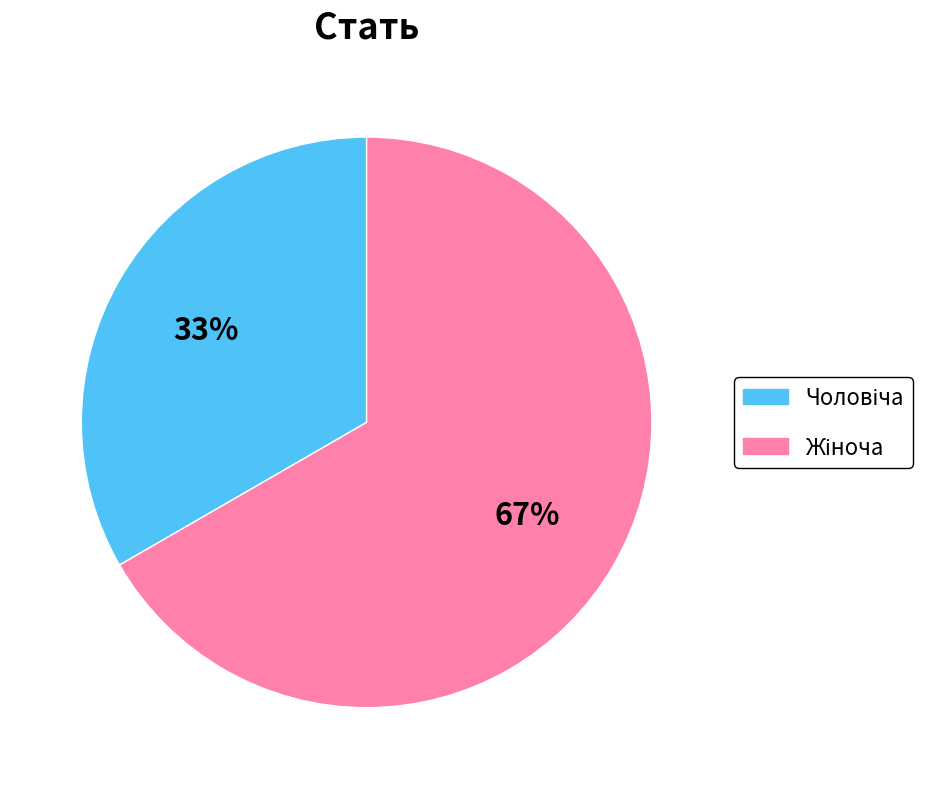

To the nearest percent, what is the average slice percentage?

50%